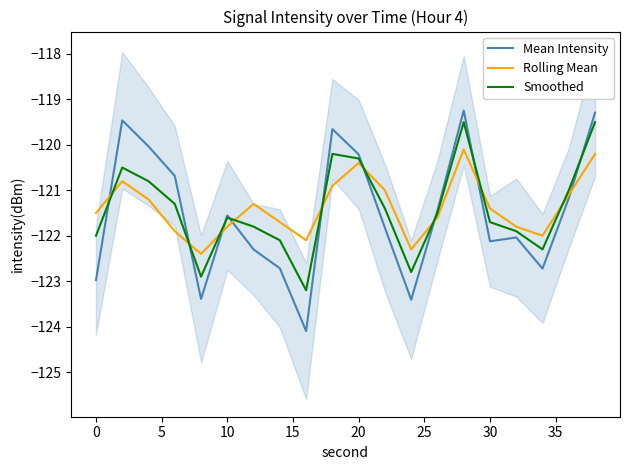

How many series are shown in this chart?

3